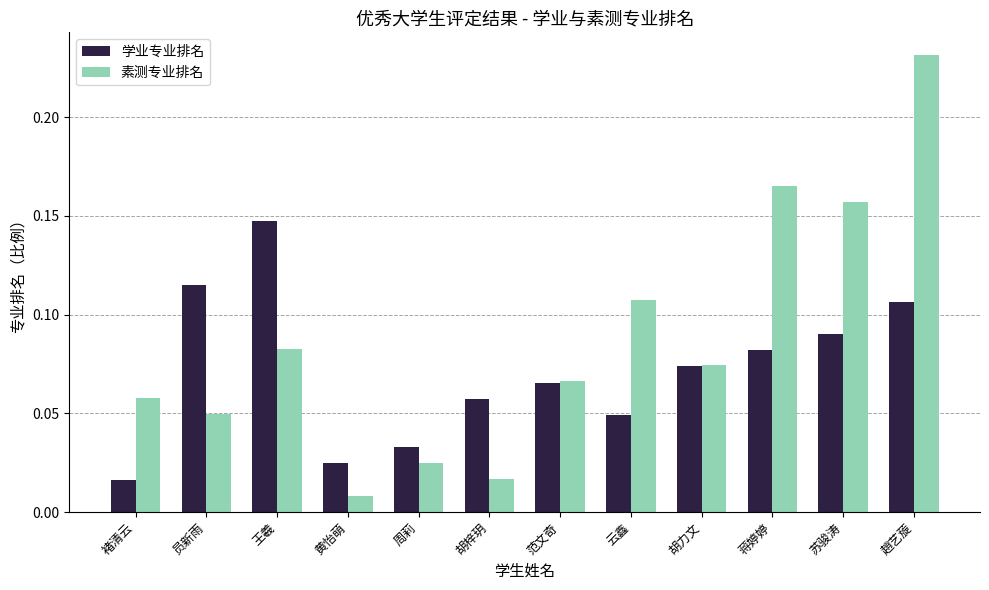

Rank the series at 黄怡萌 from lowest to highest value.

素测专业排名, 学业专业排名